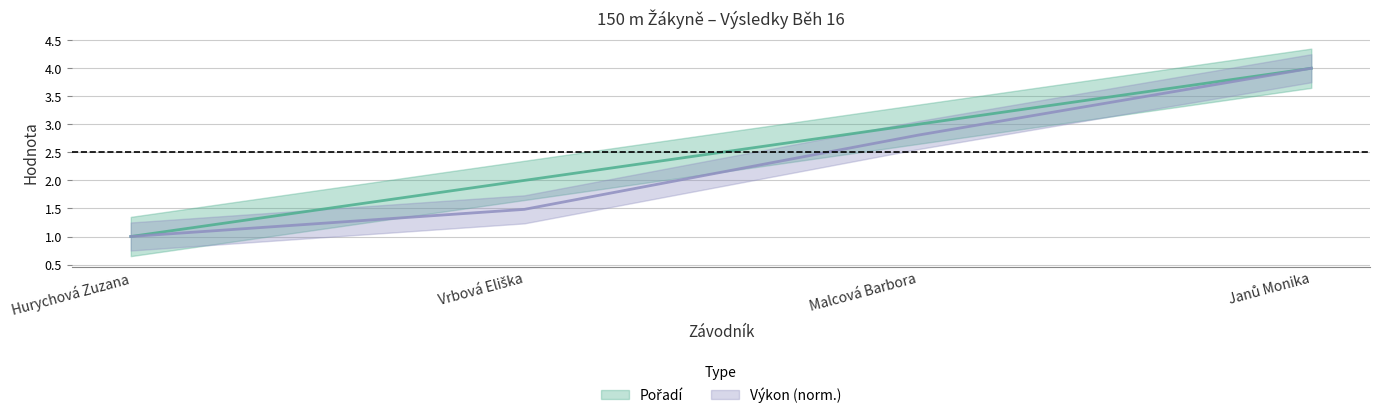

Where does the Pořadí series first go above 3?

Janů Monika